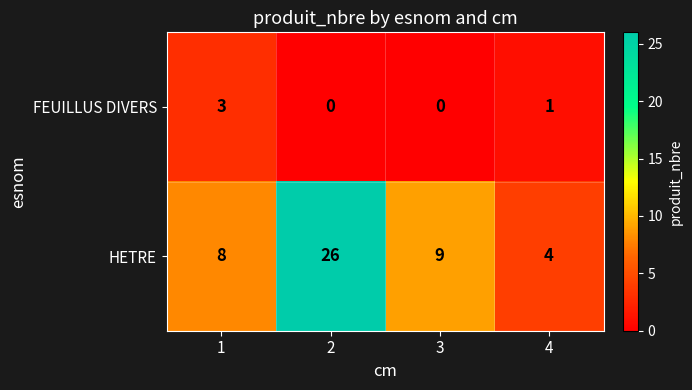

What is the maximum value for FEUILLUS DIVERS?

3